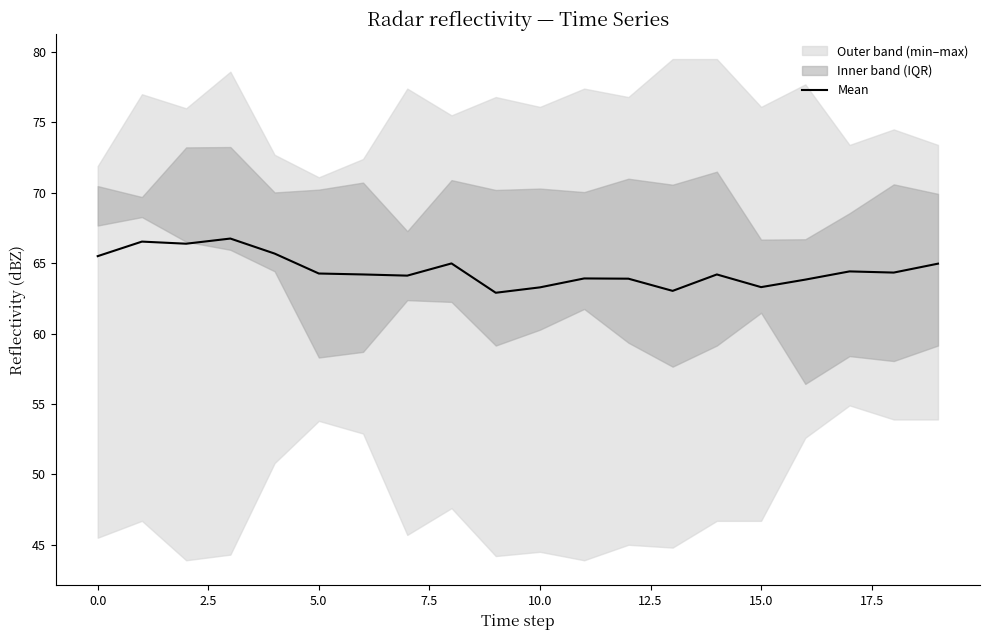

What is the value of the 14th point from the left?

63.0